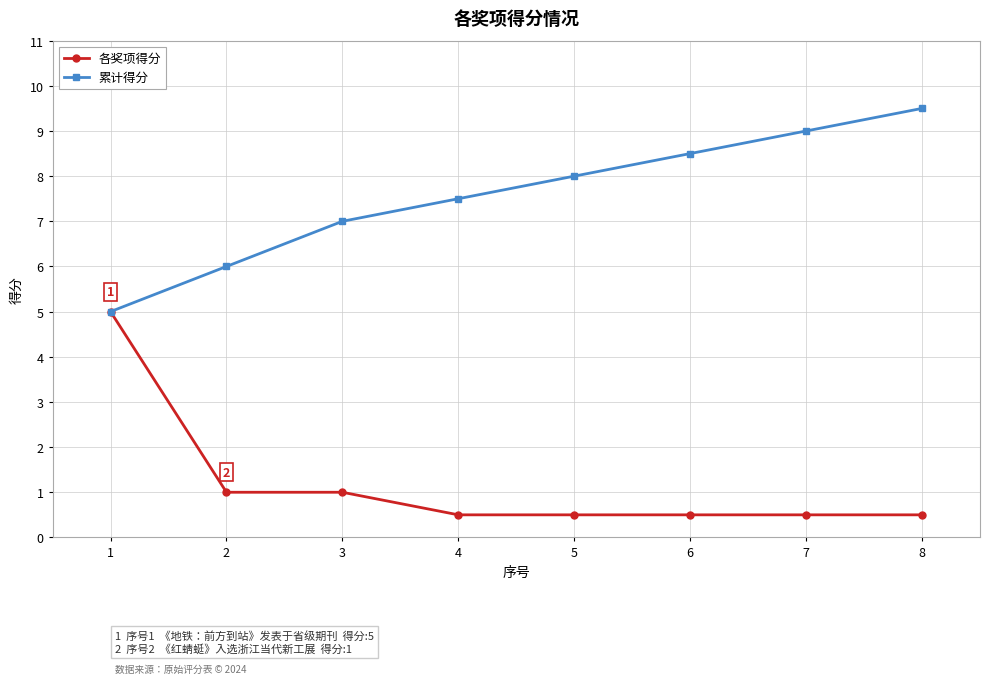

What is the difference between the second highest and minimum values in the 各奖项得分 series?

0.5